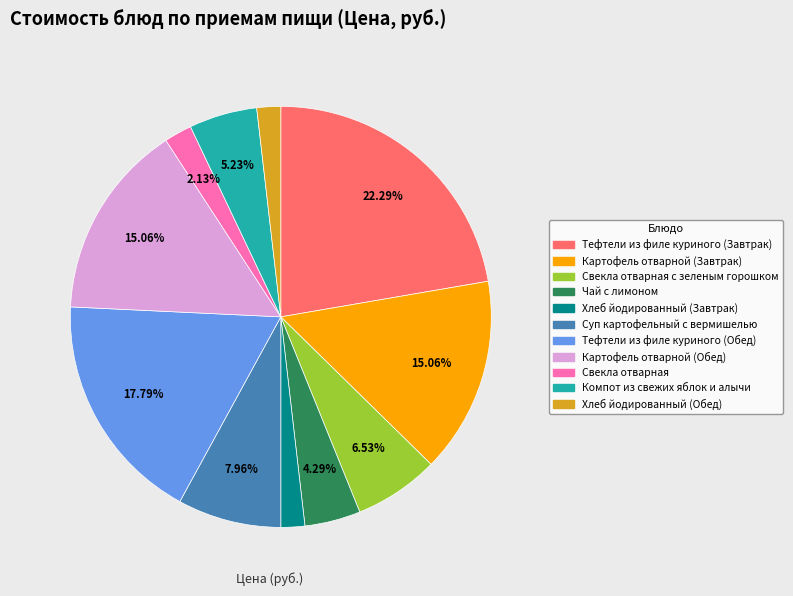

Is there a majority slice in this chart?

No